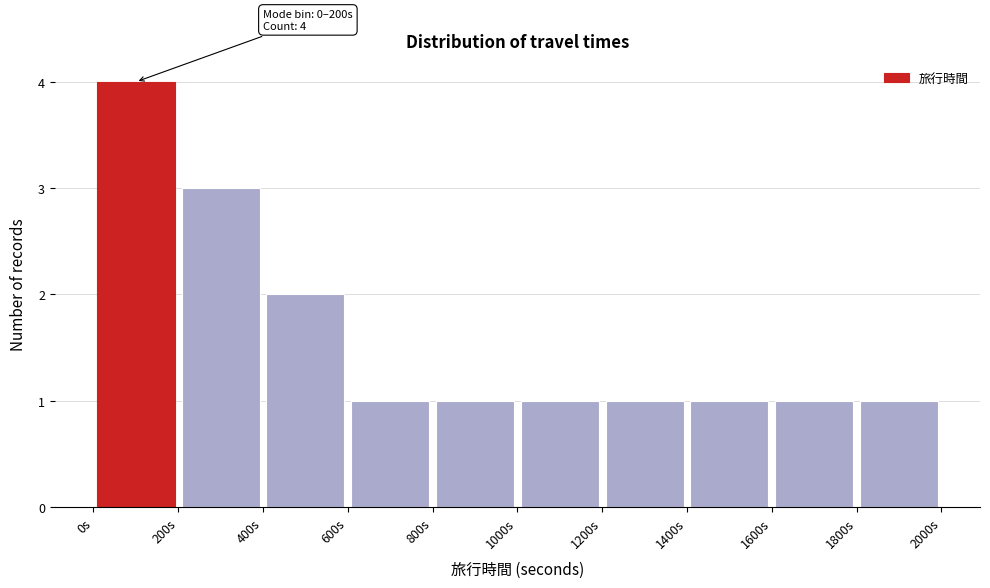

Over which range of the x-axis is the bar tallest?

0 to 200